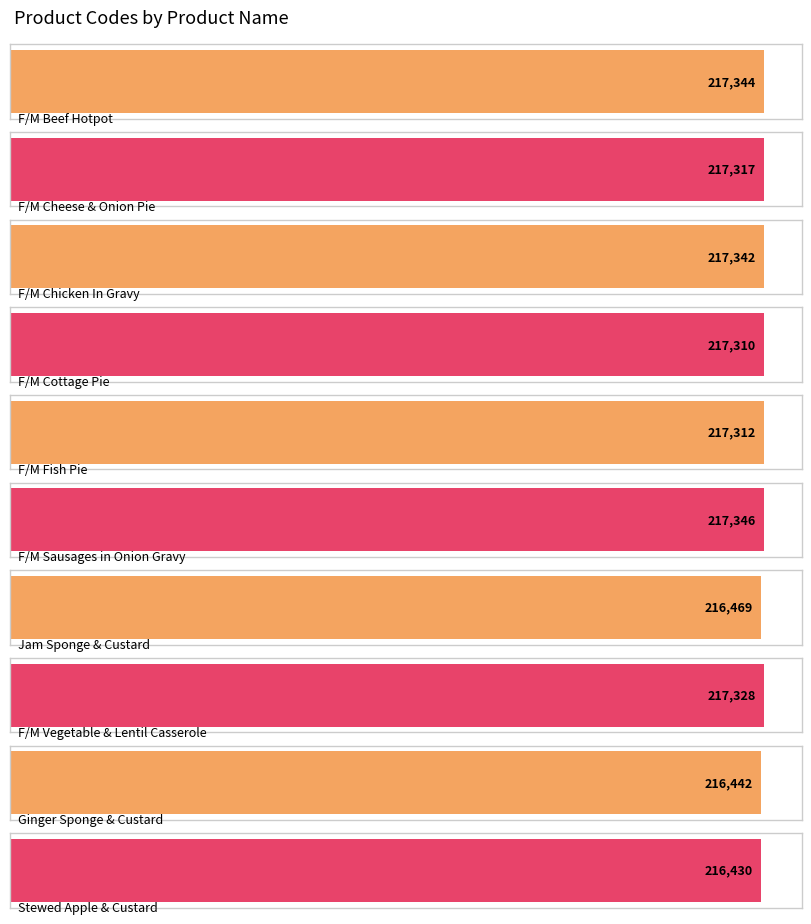

What is the difference between the maximum and second lowest values?

904